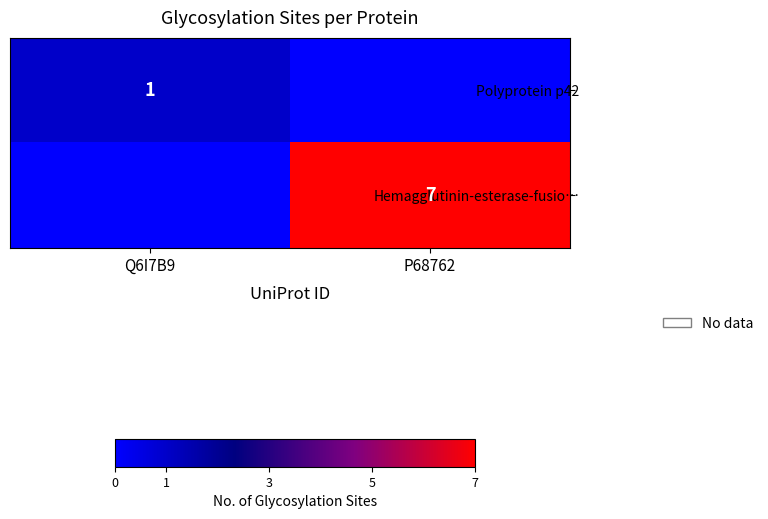

The Polyprotein p42 series shows 1 at Q6I7B9. True or false?

True